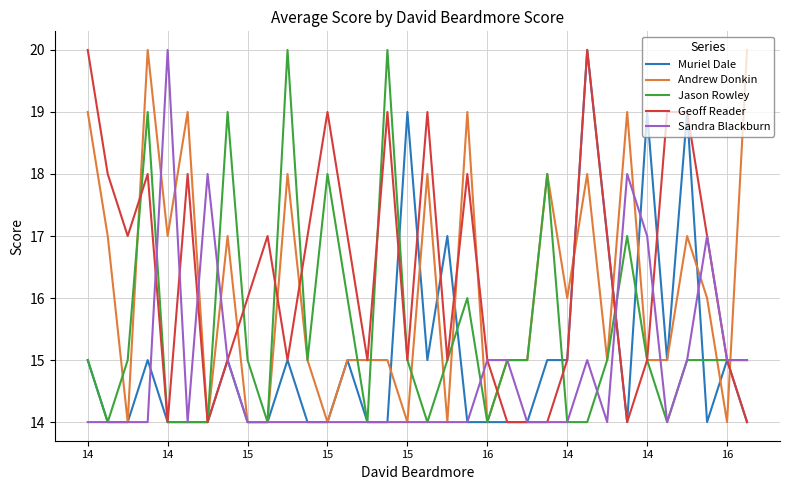

What is the greatest value displayed?

20